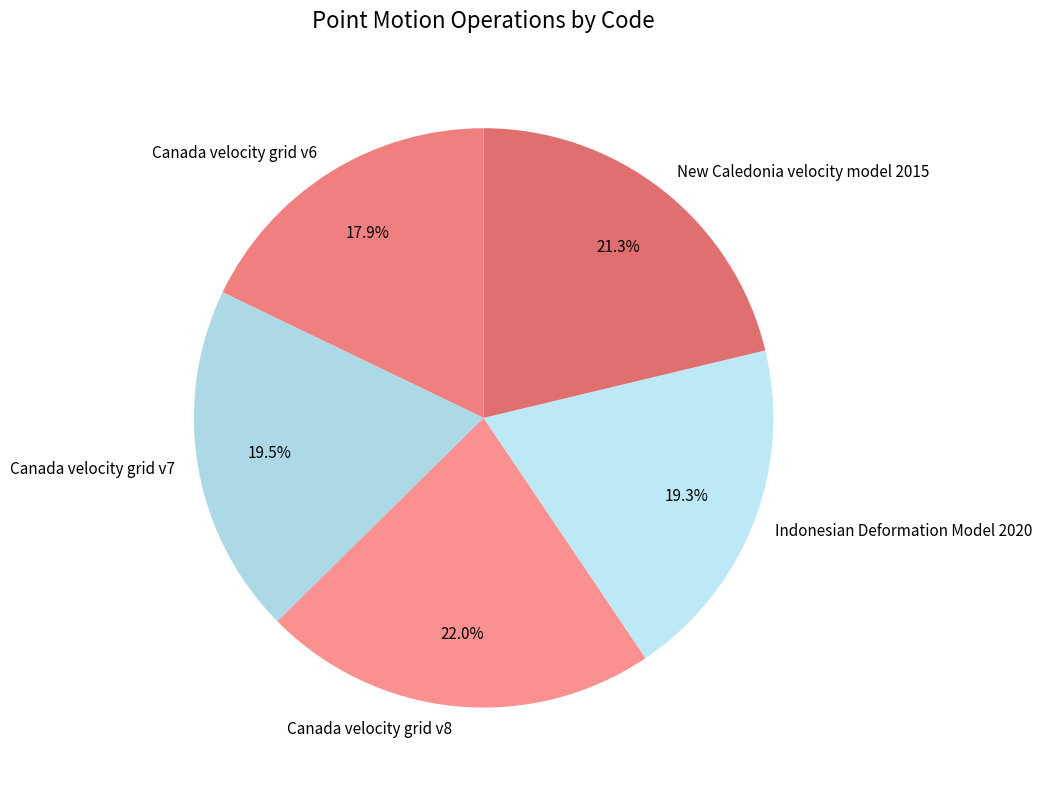

Does Indonesian Deformation Model 2020 represent more than half of the total?

No